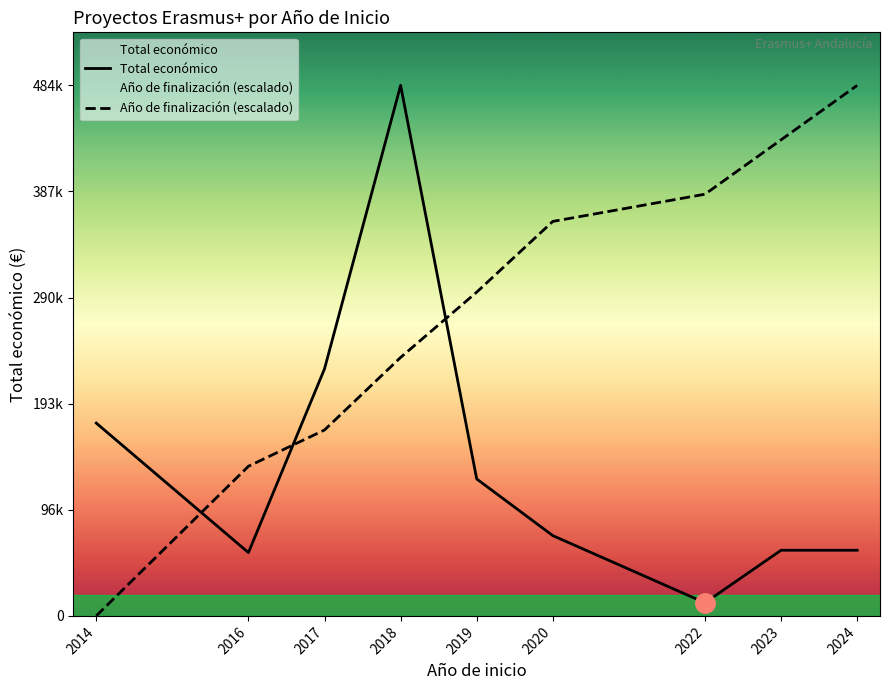

How many lines are shown in the chart?

2